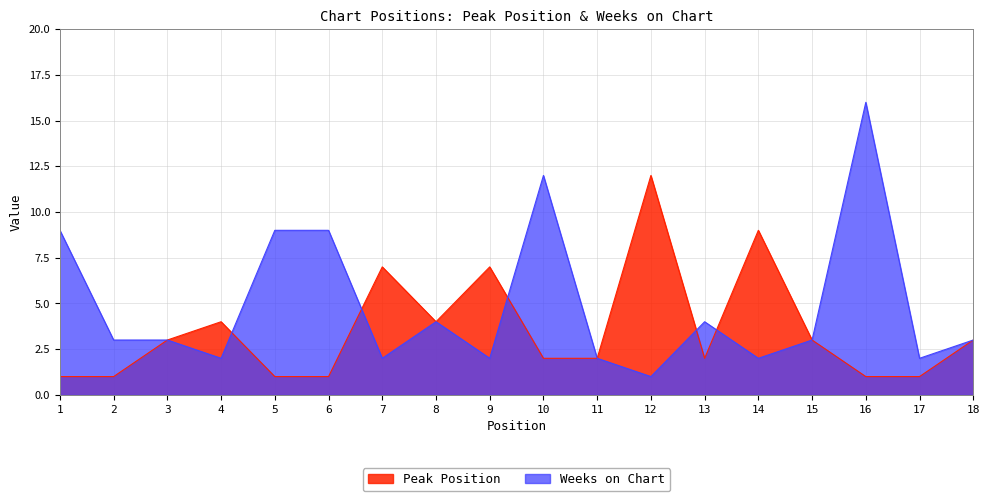

Where do Peak Position and Weeks on Chart first cross each other?

4 and 5